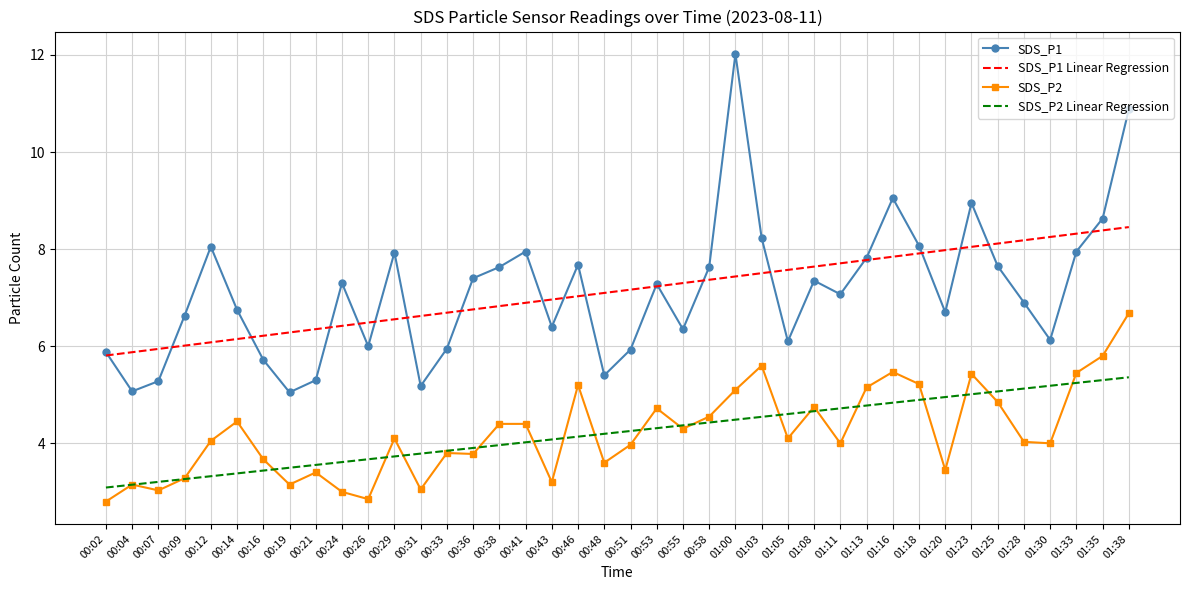

At which label does SDS_P1 reach its peak?

01:00